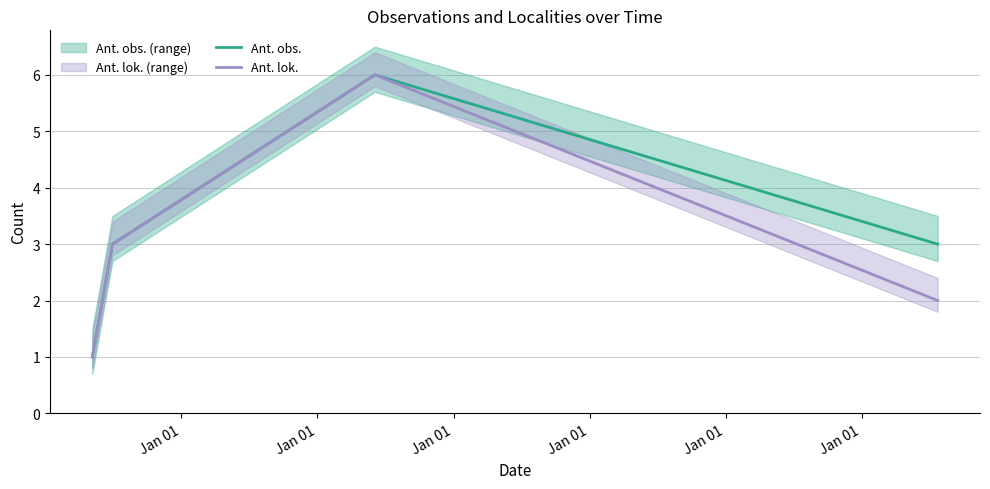

At which category does Ant. obs. reach its first local peak?

Jan 01